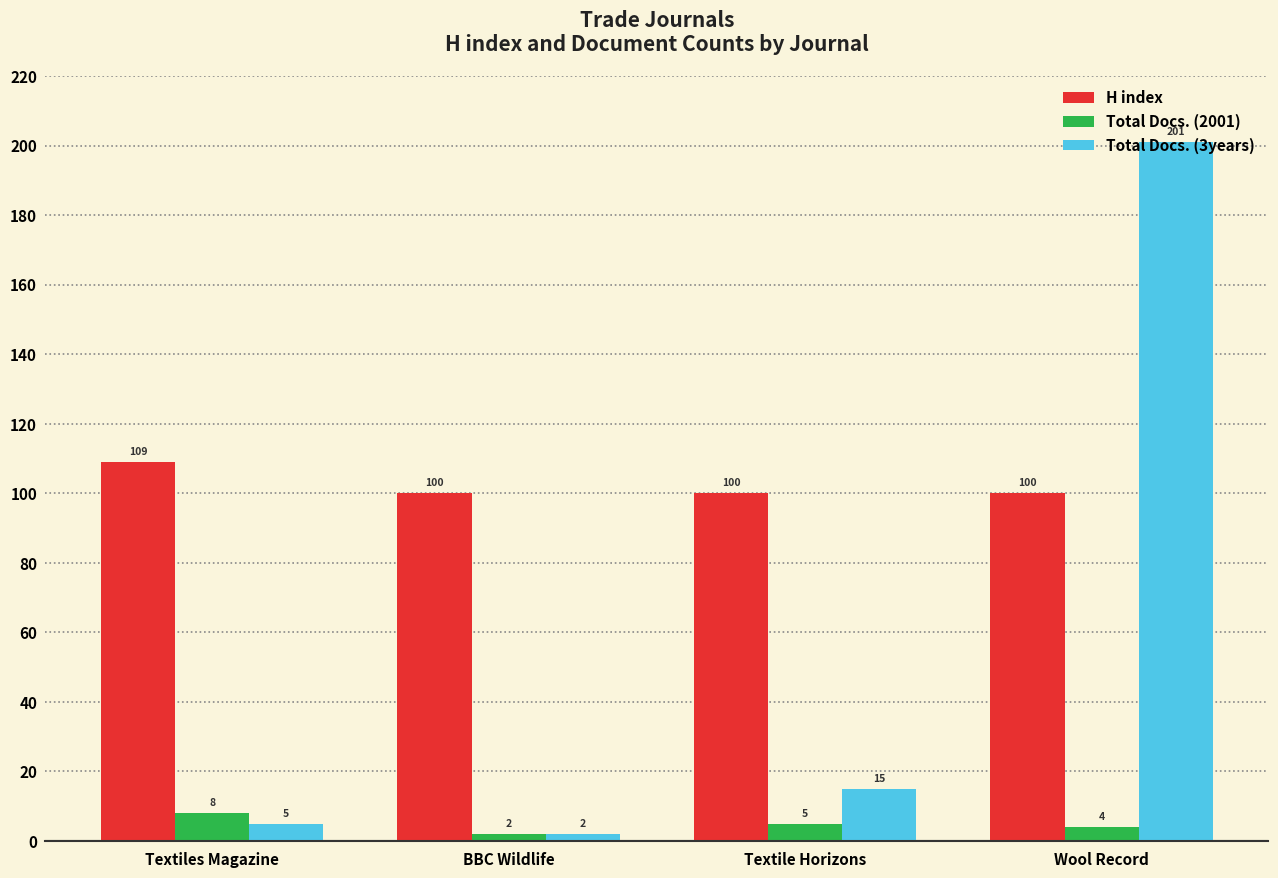

The value of H index at Wool Record is 100. True or false?

True